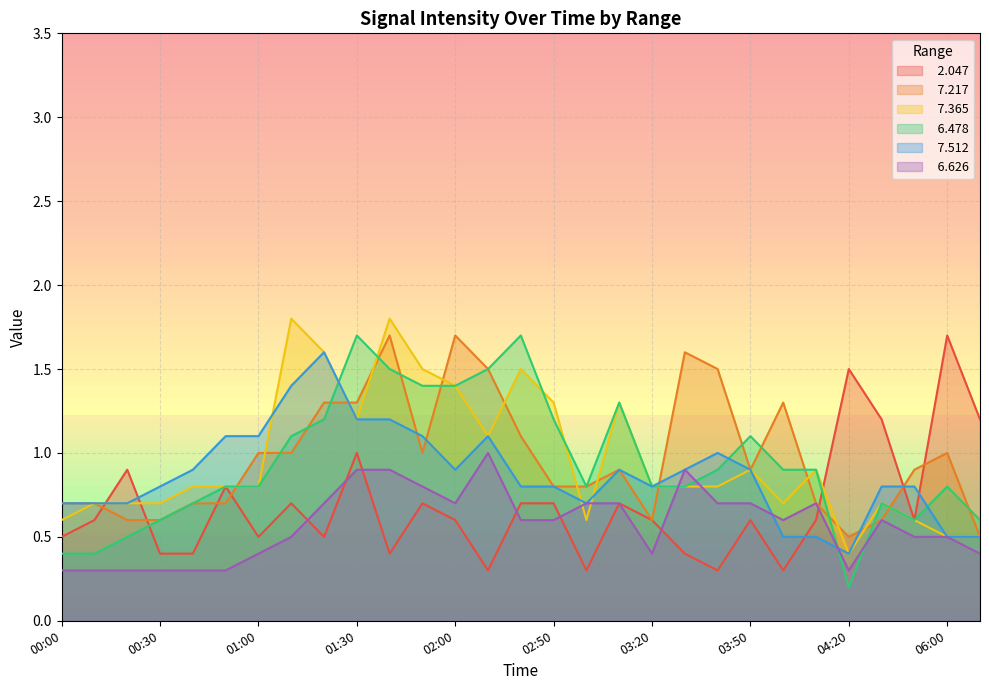

What position from the right is 01:40?

19